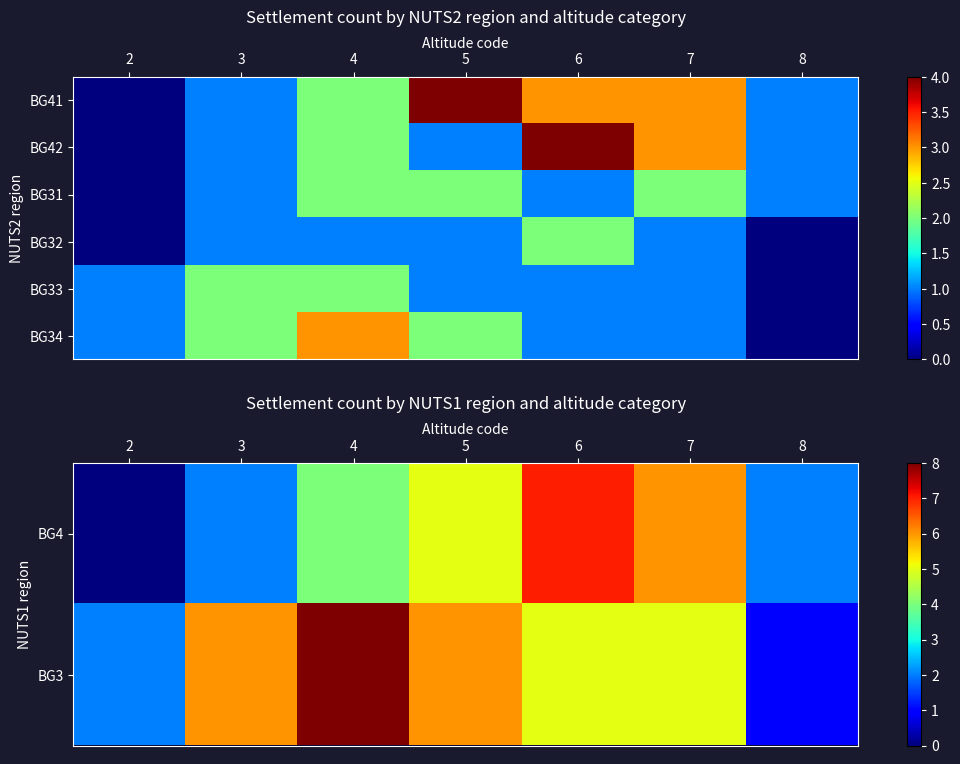

Rank the series at 3 from lowest to highest value.

BG31, BG32, BG4, BG33, BG34, BG3